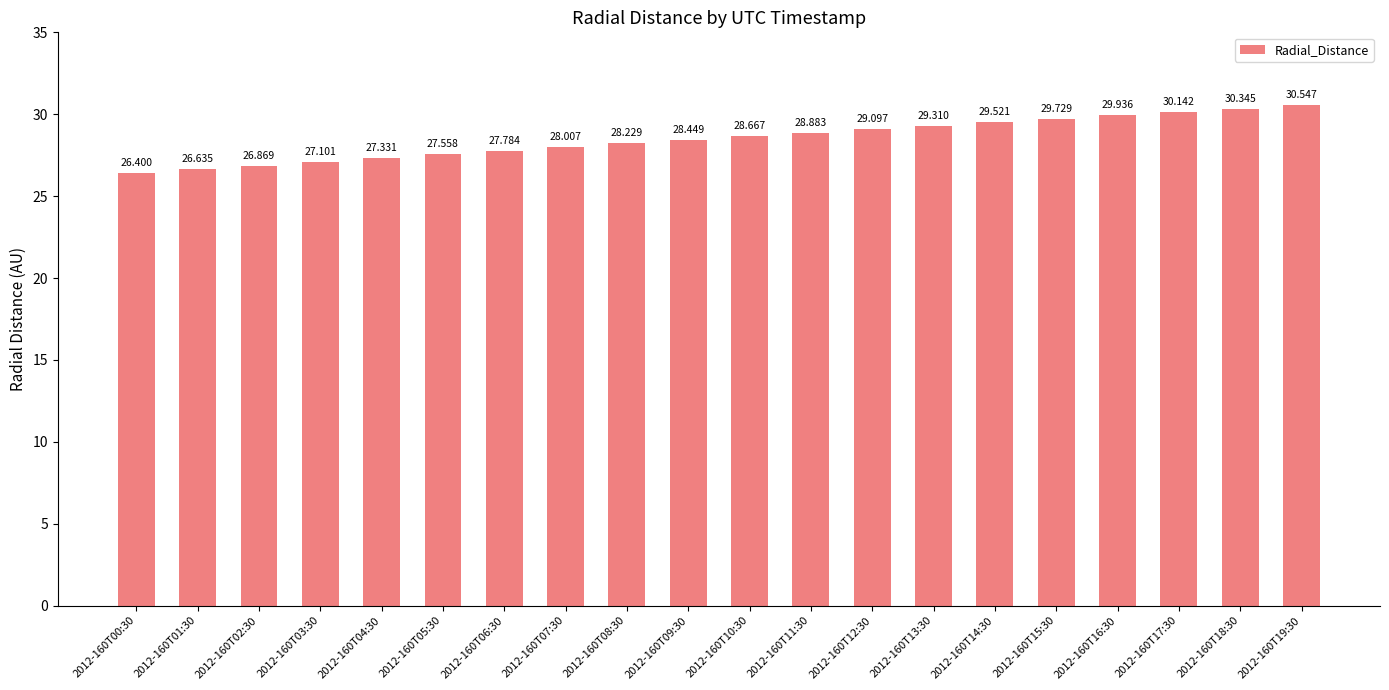

Which label corresponds to the smallest value in the chart?

2012-160T00:30